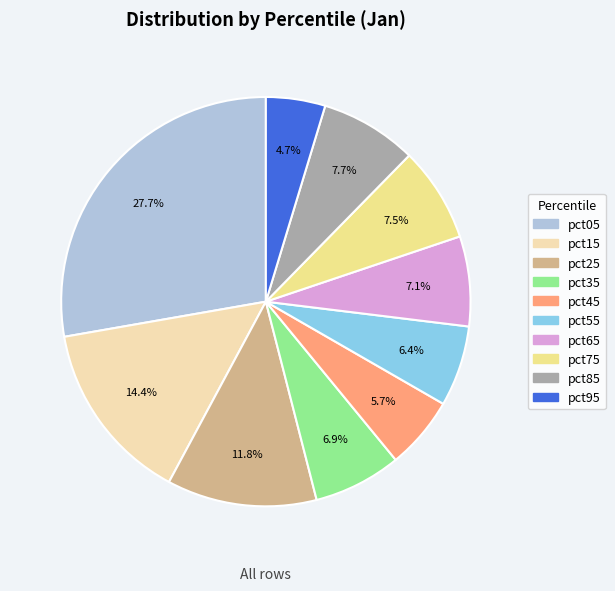

What percentage do pct95 and pct35 together represent?

11.6%